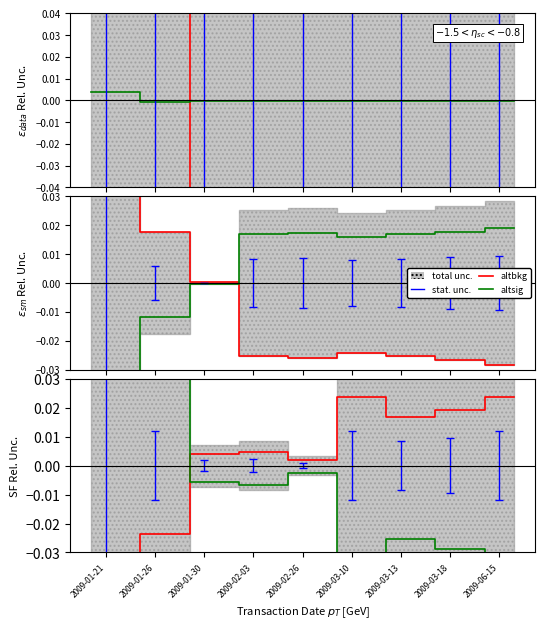

How many values in the altbkg series exceed 0?

8